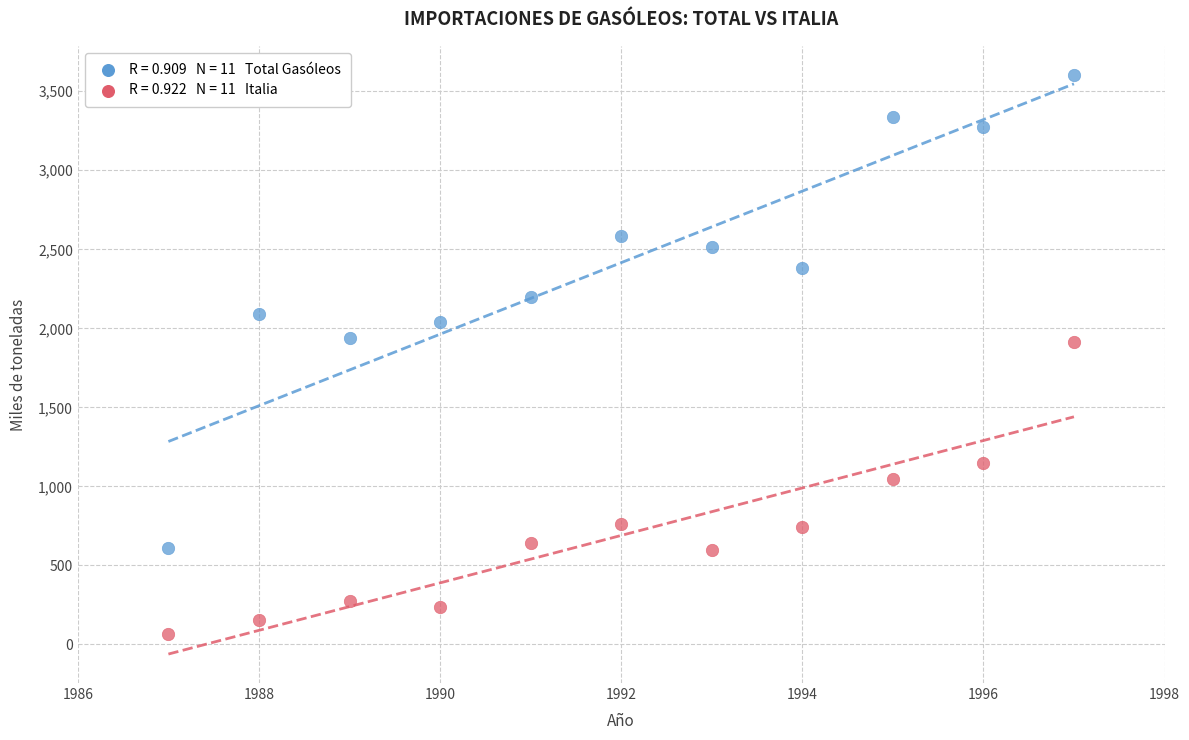

Across all data points, what is the range of X values (max minus min)?

10.0